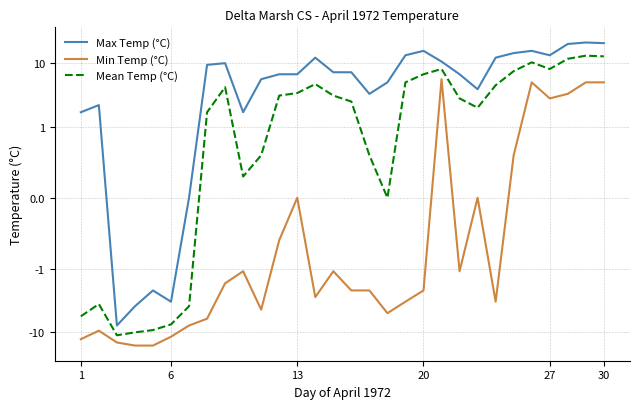

Is the value of Min Temp (°C) at 24 greater than the value of Max Temp (°C) at 6?

No